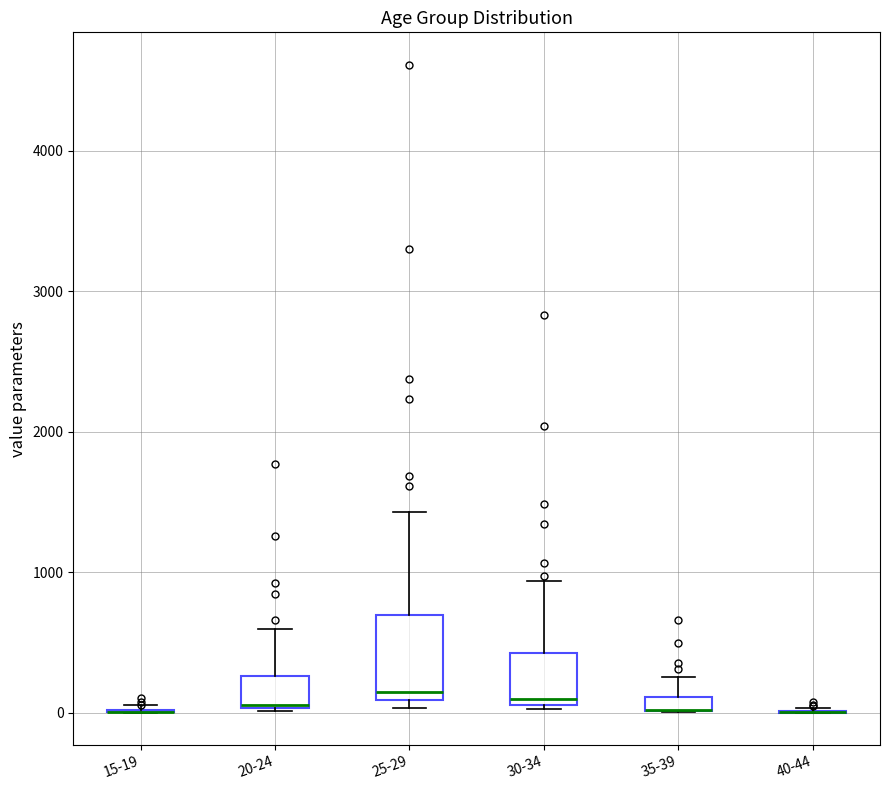

Comparing the boxes themselves (not the whiskers), which one is the tallest?

25-29